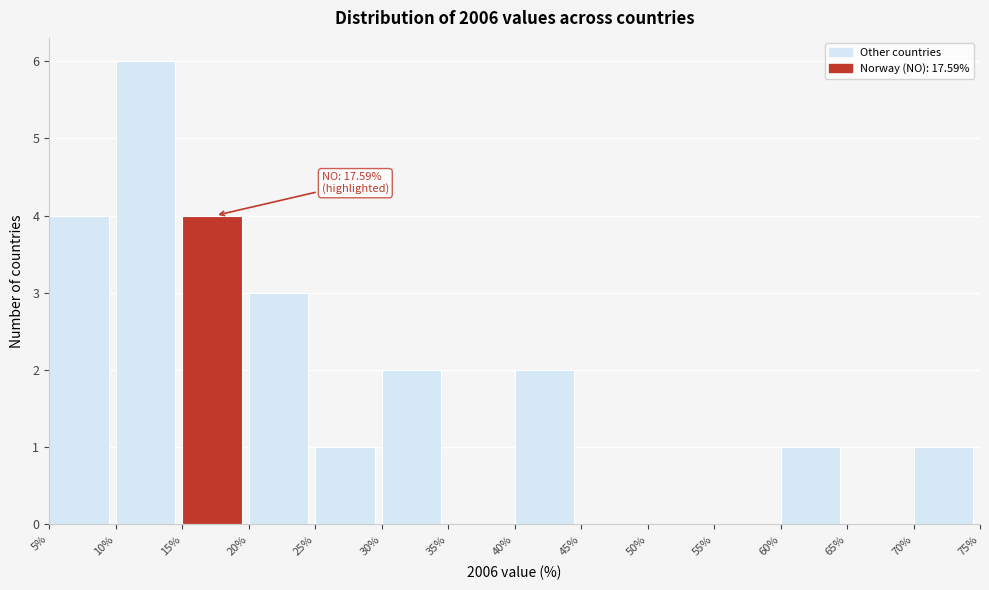

Which range on the x-axis has the tallest bar?

10% to 15%